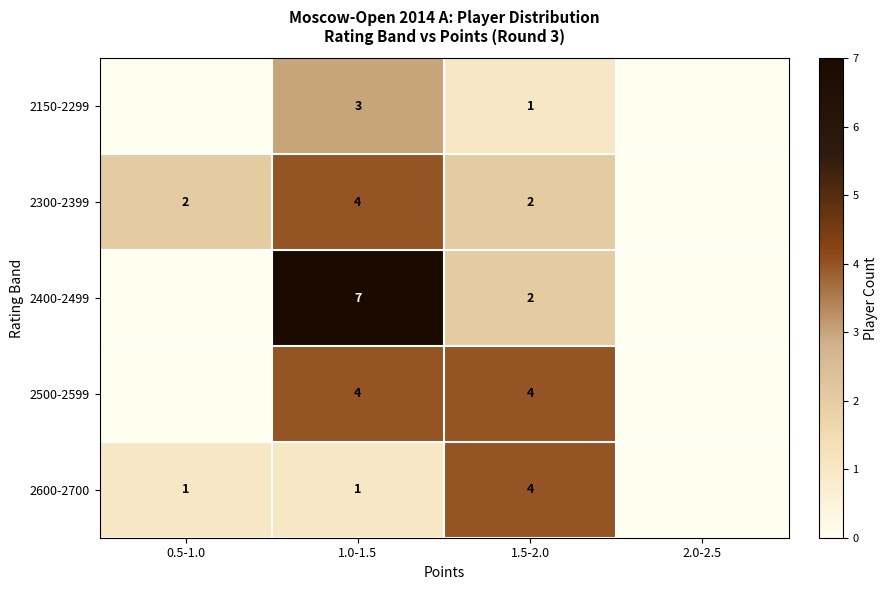

The 2600-2700 series shows 1 at 1.0-1.5. True or false?

True